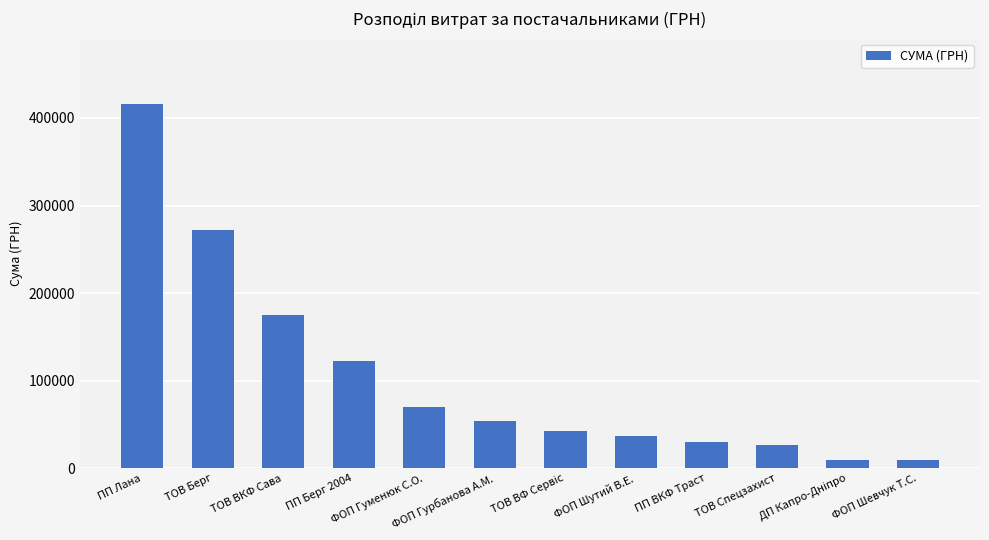

What is the approximate value at ТОВ Берг?

272063.0